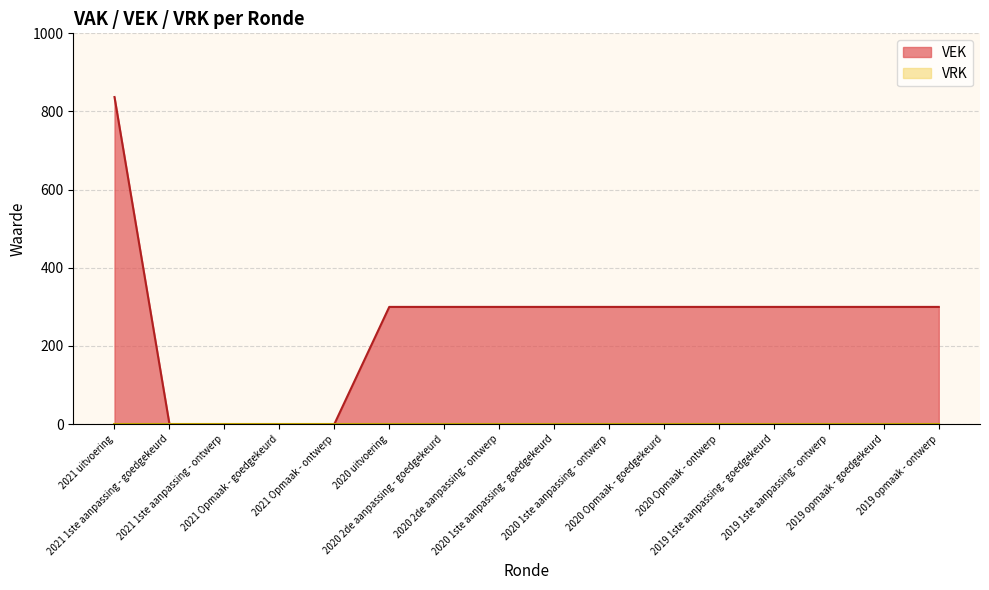

The value at 2021 Opmaak - goedgekeurd is 540. True or false?

False